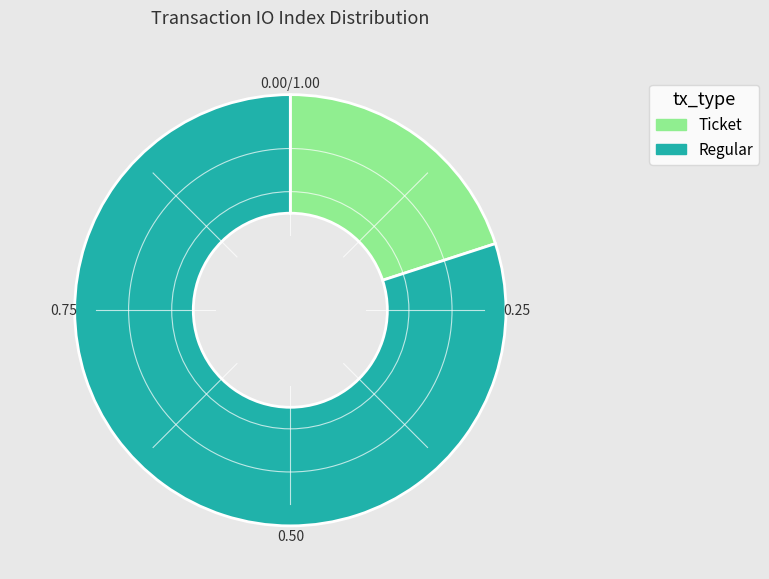

How many slices are in this pie chart?

2